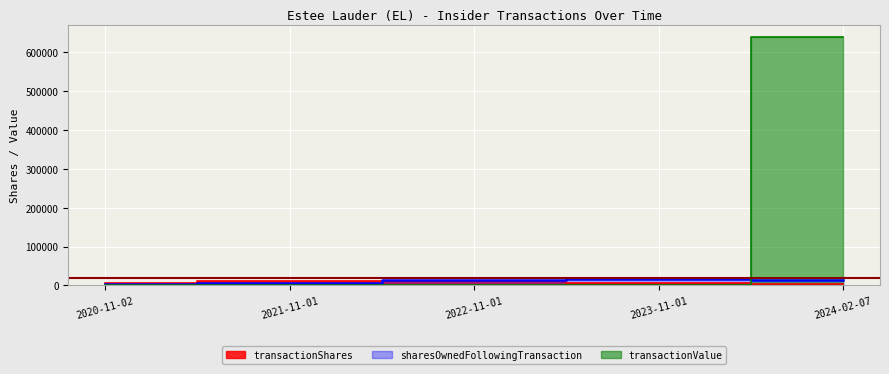

How many values in transactionValue are above zero?

1